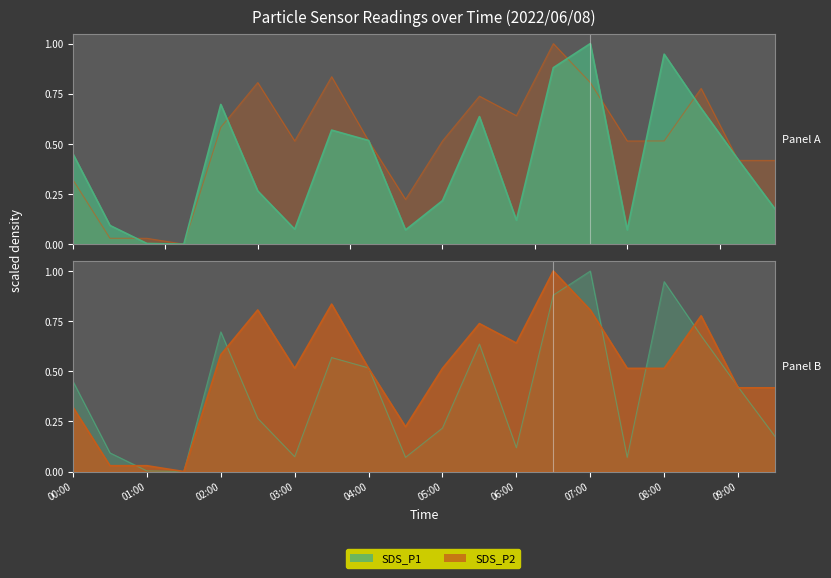

What value does the SDS_P1 series have at 03:00?

0.1